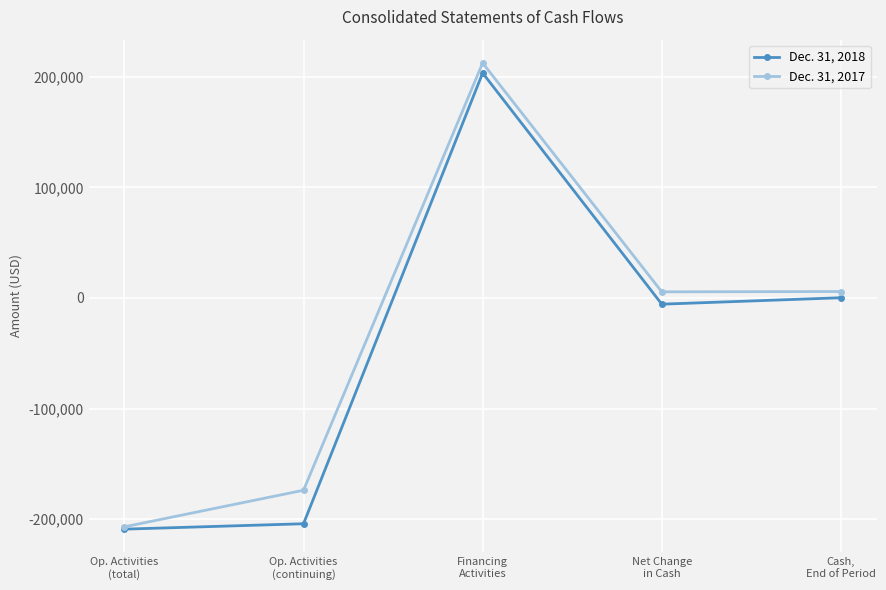

How many values in Dec. 31, 2017 are above zero?

3